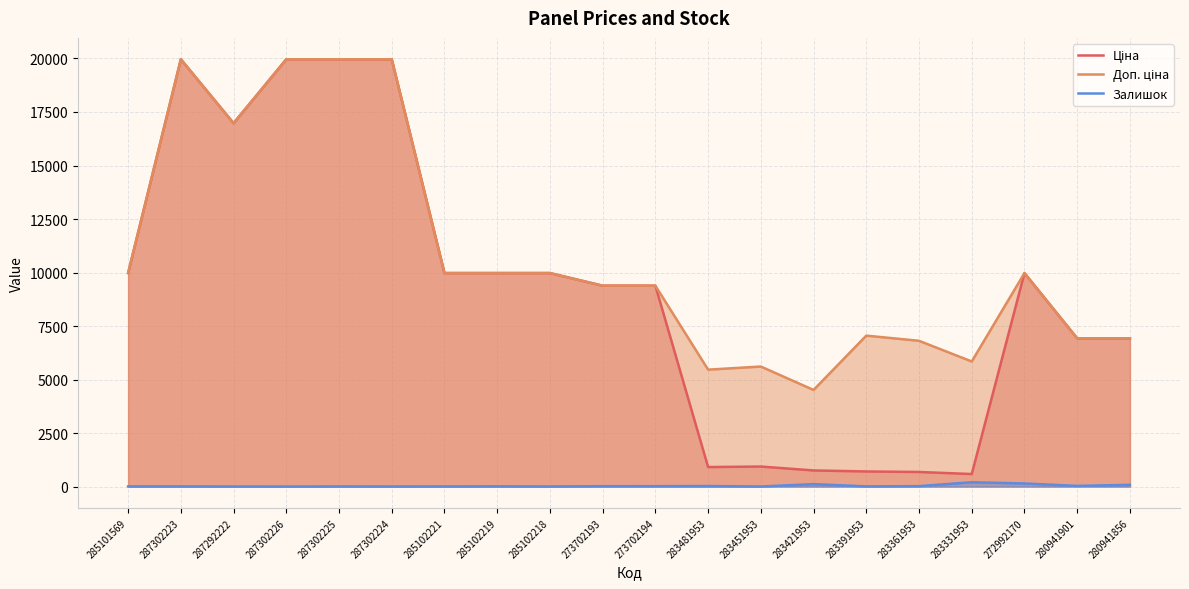

At 287302223, list the series in order from smallest to largest.

Залишок, Ціна, Доп. ціна